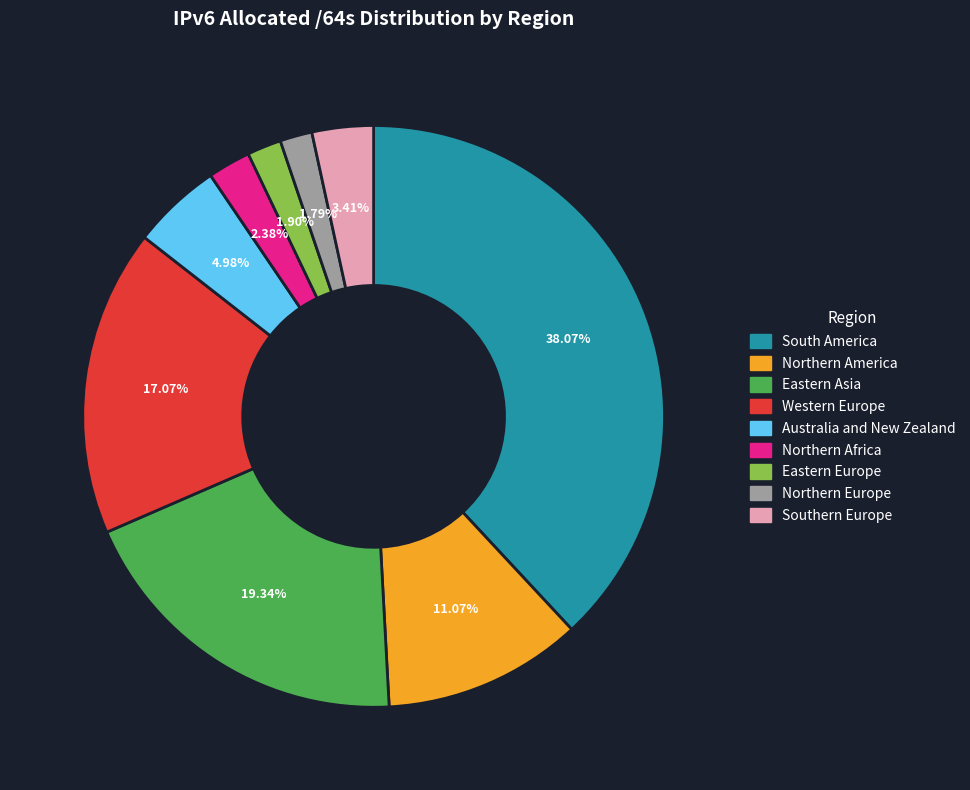

To the nearest percent, what is the combined percentage of Australia and New Zealand and Eastern Asia?

24%